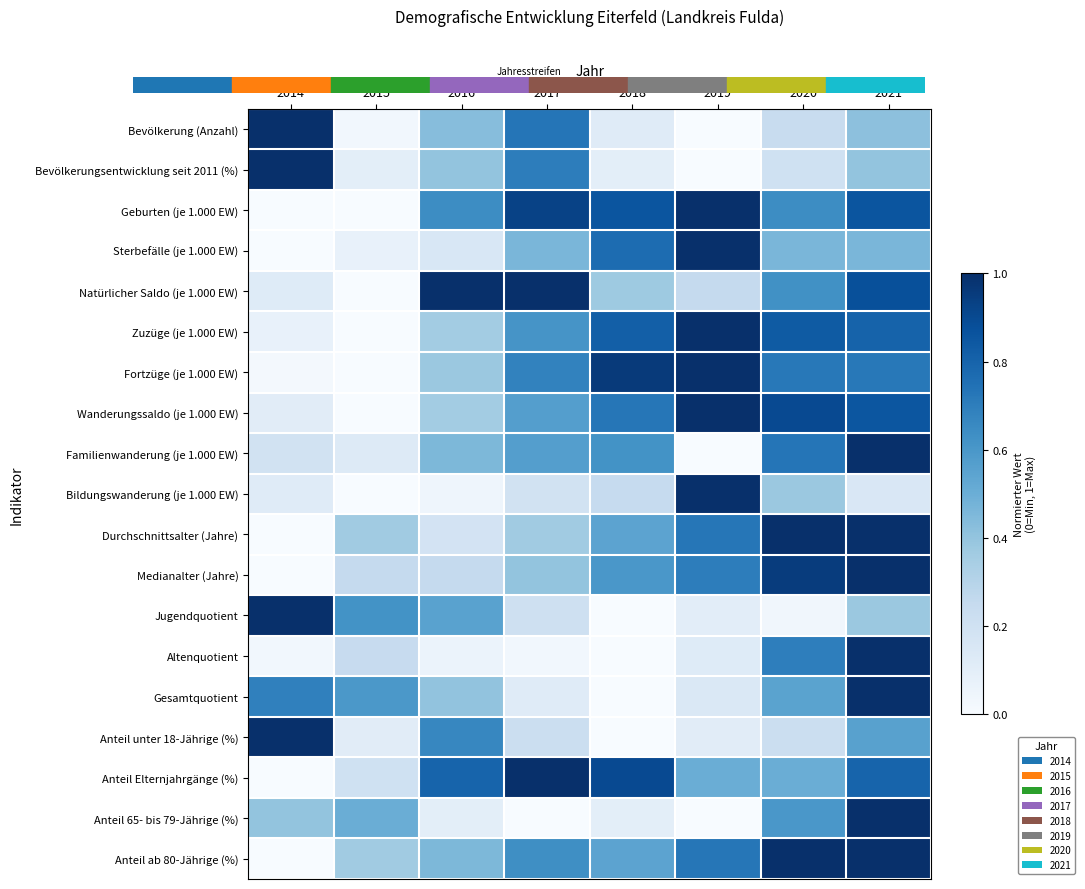

What is the spread (max minus min) of values at 2021?

0.8